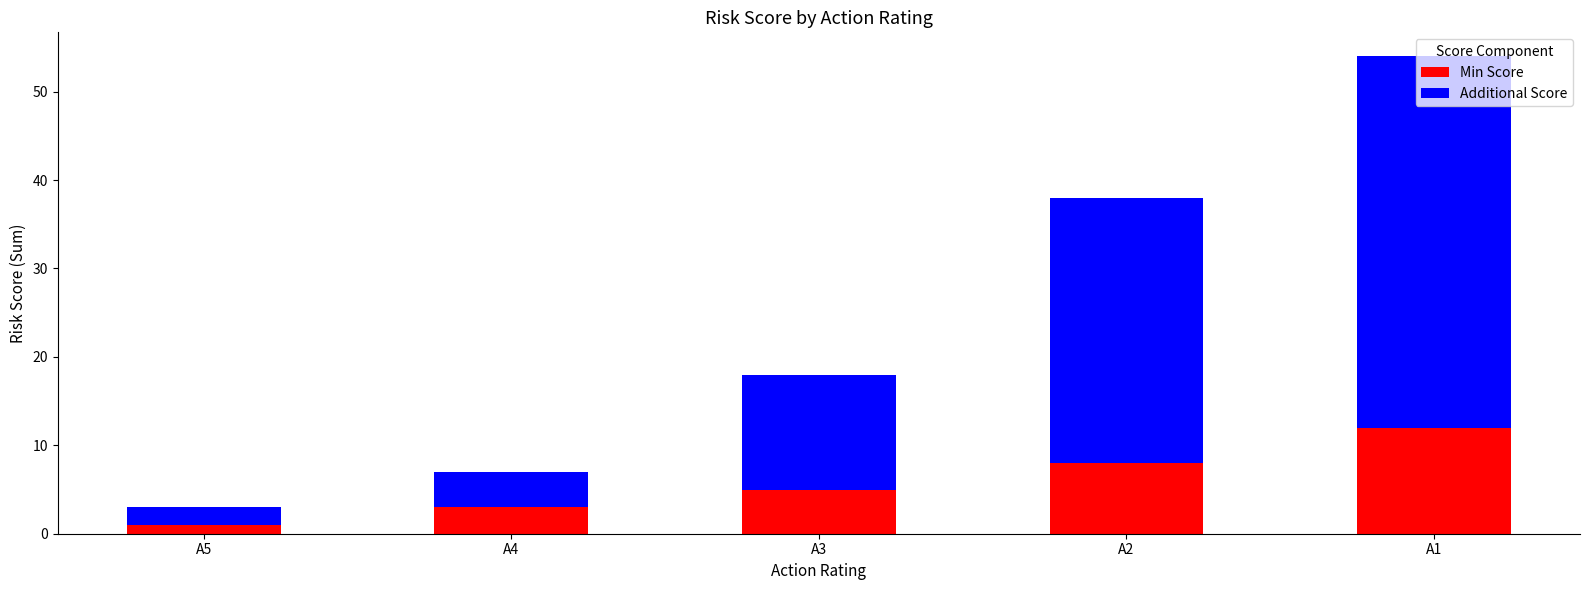

What is the difference between the maximum and minimum values in the Min Score series?

11